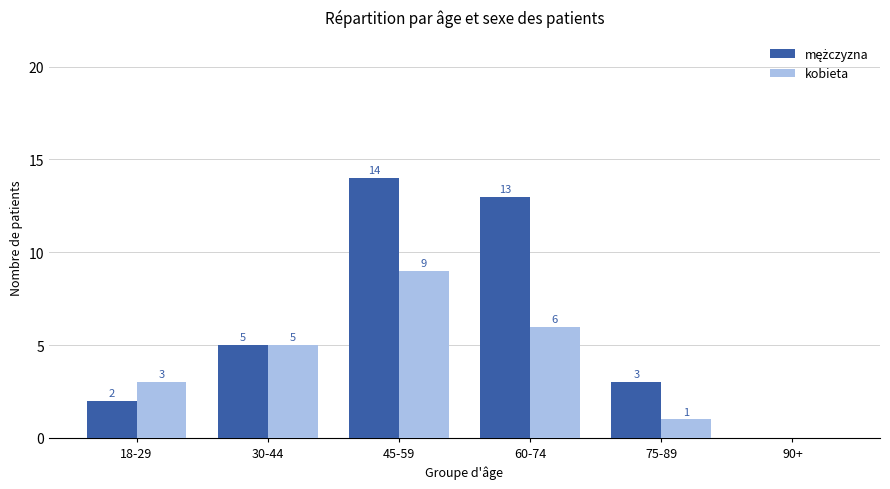

How many kobieta values are between 1 and 6?

4